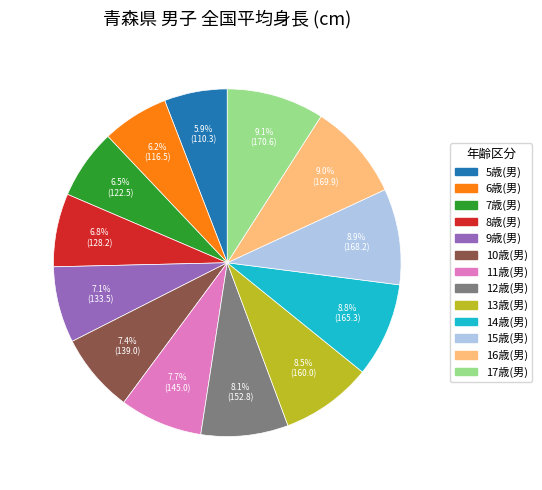

Which has a higher value, 6歳(男) or 13歳(男)?

13歳(男)